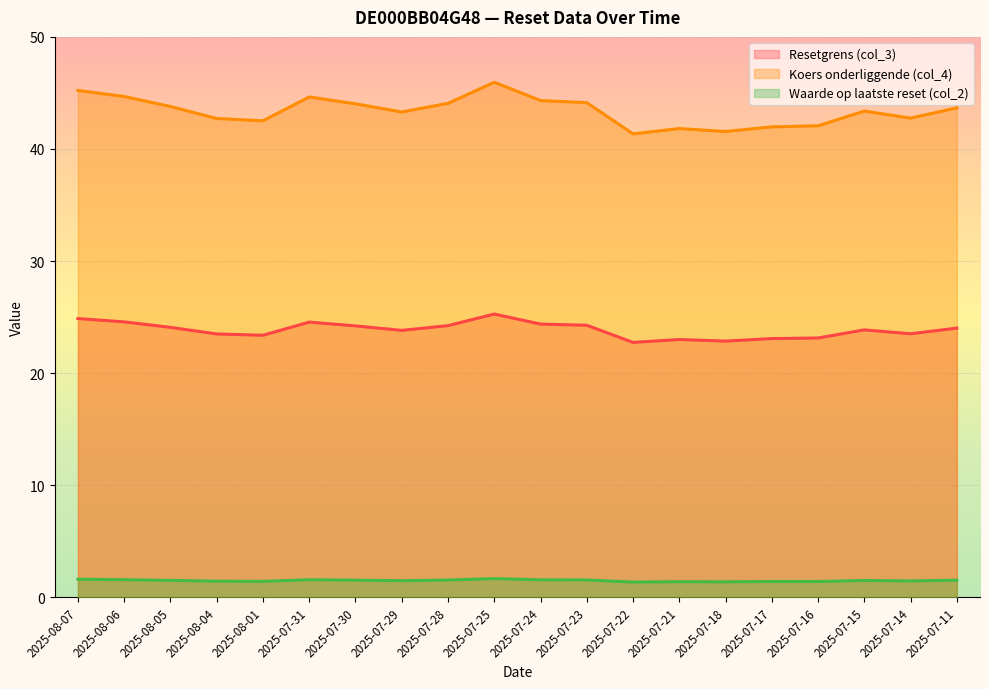

What are all the series names shown in the legend?

Resetgrens (col_3), Koers onderliggende (col_4), Waarde op laatste reset (col_2)